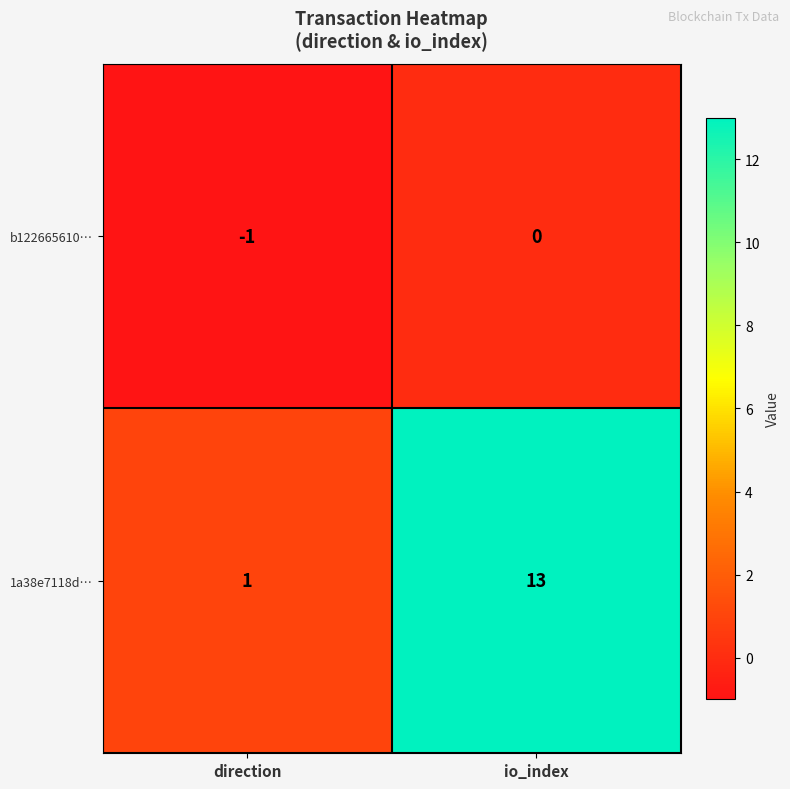

Rank the series by their maximum value, from highest to lowest.

1a38e7118d…, b122665610…